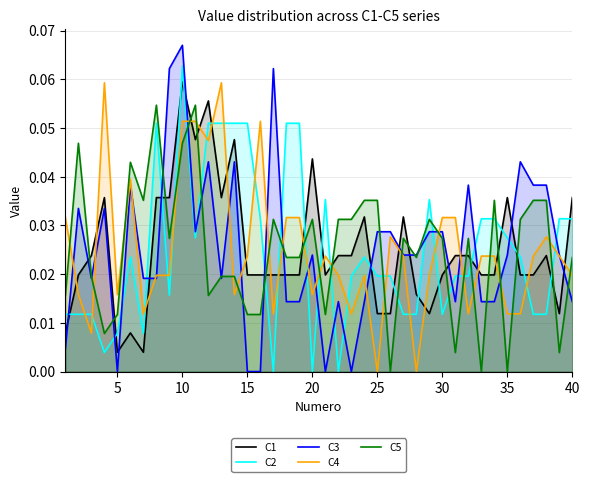

Which label corresponds to the largest value in the chart?

10